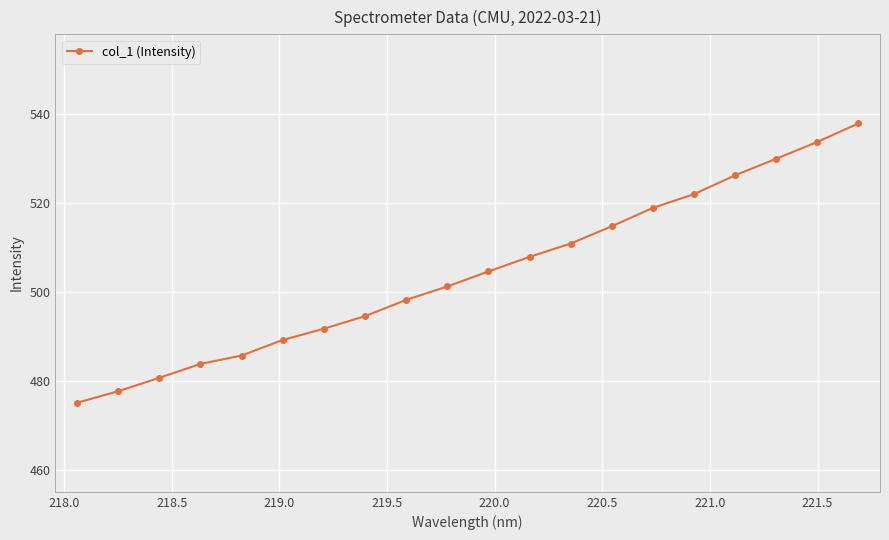

What is the greatest value displayed?

537.9